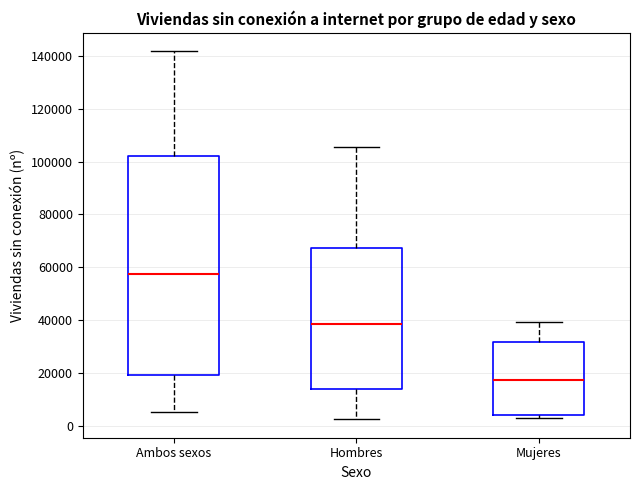

Where is the lower edge of the box for Mujeres on the y-axis? The values are not printed on the chart, so give them approximately, as read against the axis.

4000